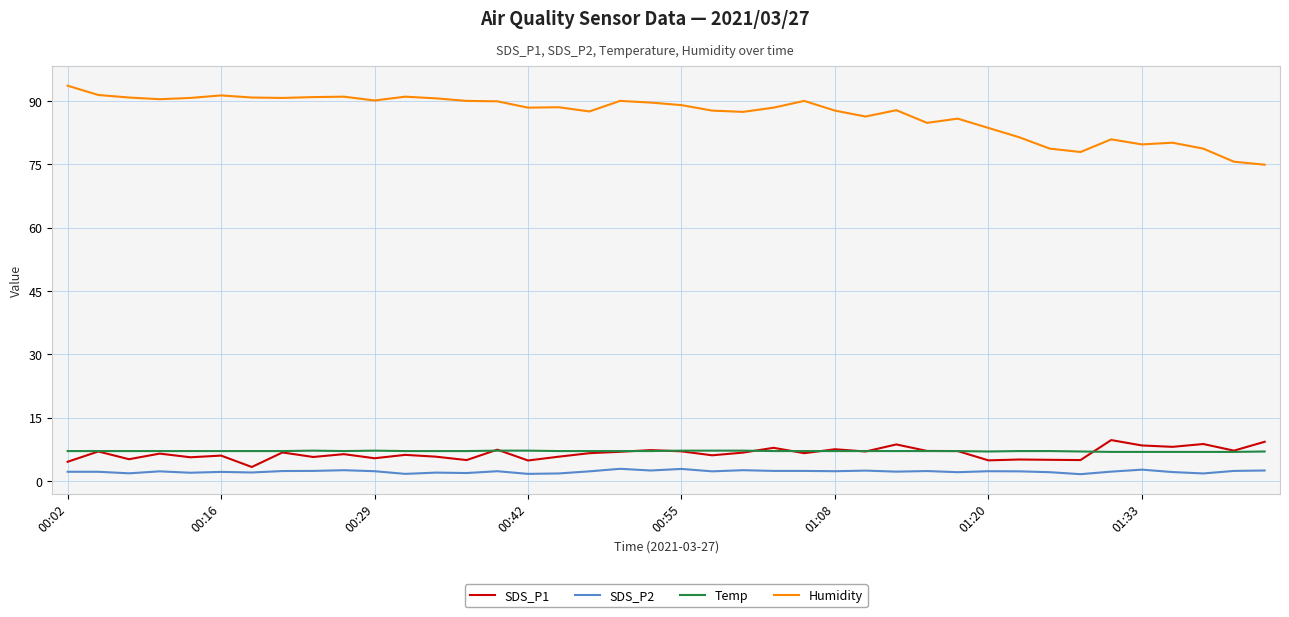

True or false: SDS_P2 and Temp intersect in this chart.

False